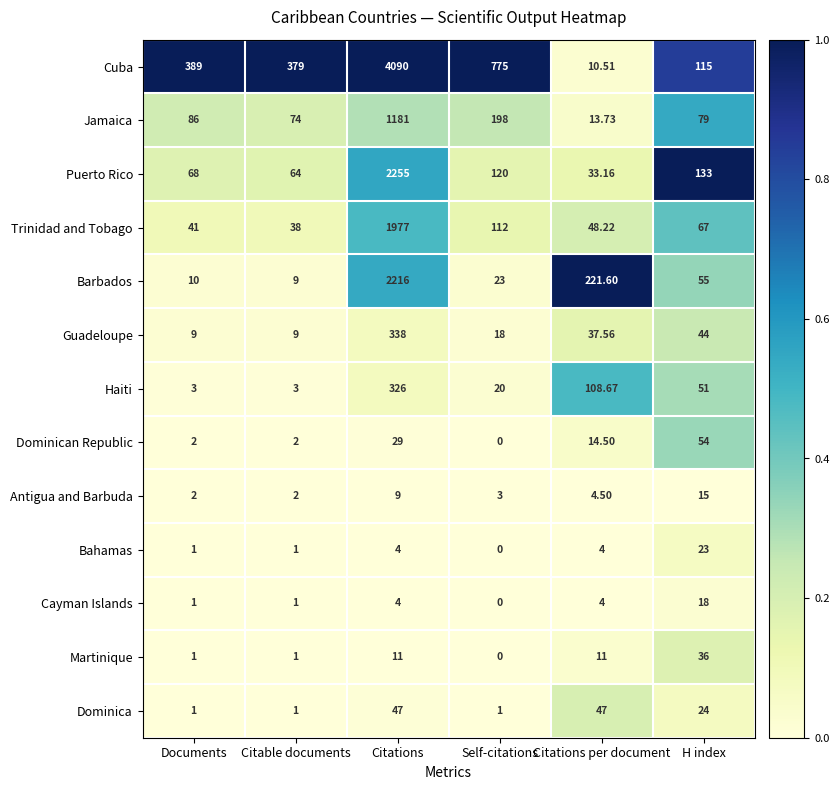

At how many categories does at least one series exceed 0?

6